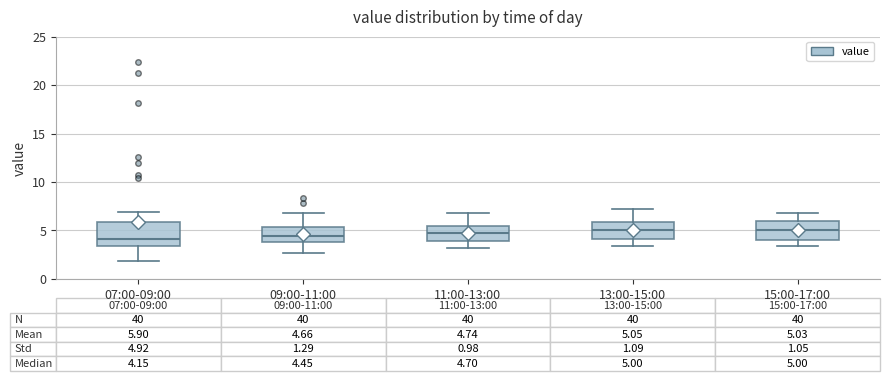

Comparing the boxes themselves (not the whiskers), which one is the tallest?

07:00-09:00